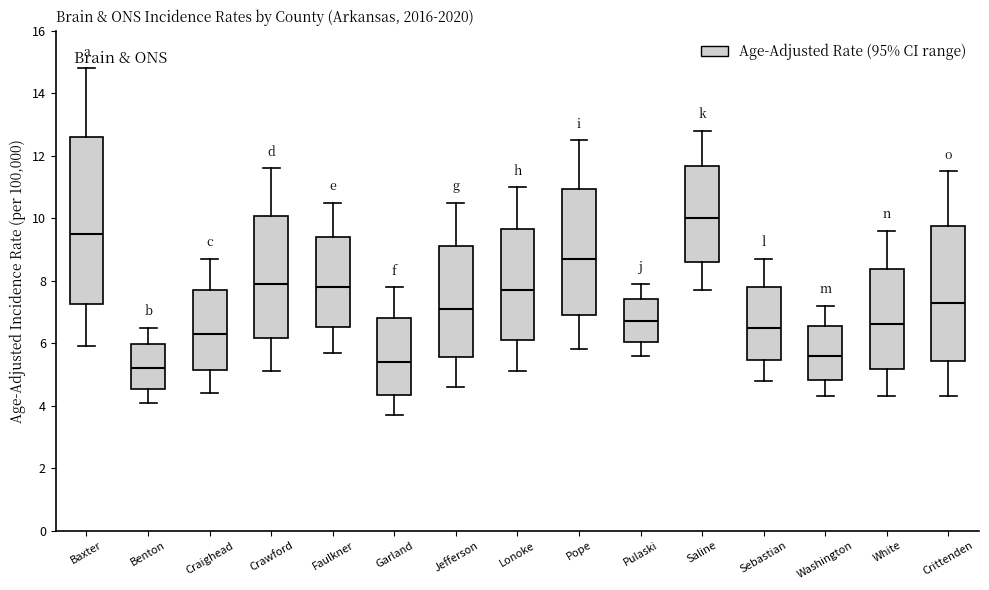

Which box has the lowest median line?

Benton